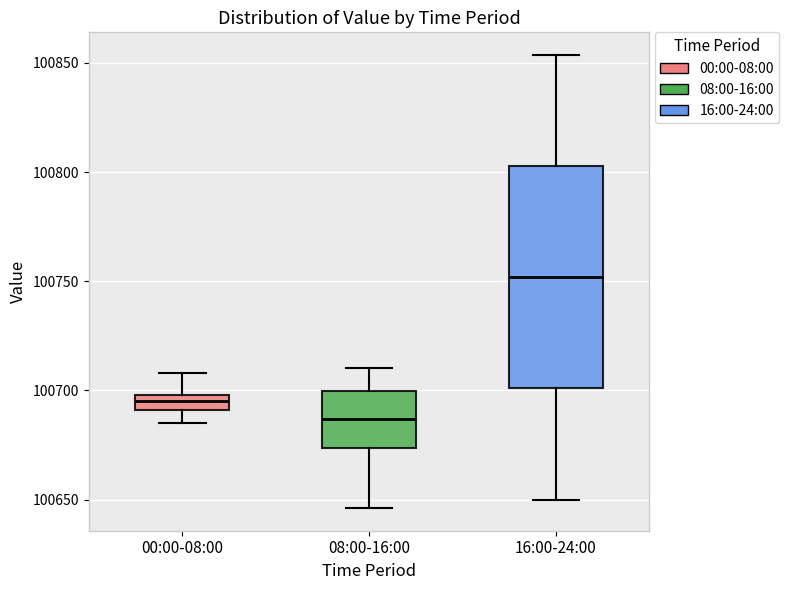

Which box has the highest median line?

16:00-24:00